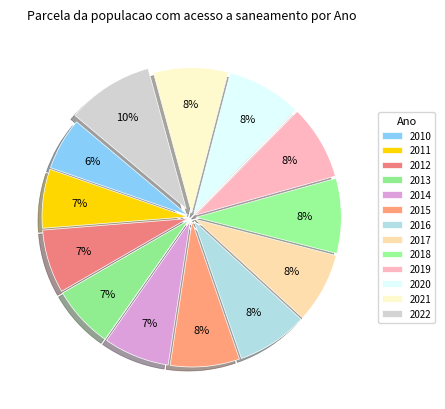

To the nearest percent, what percentage of the pie is 2016?

8%